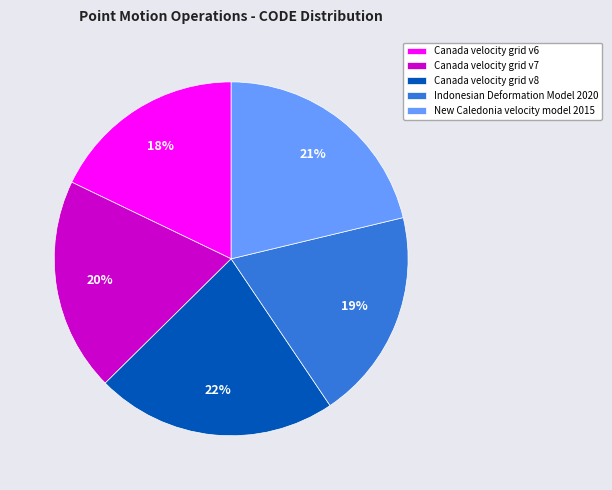

To the nearest percent, what portion does Canada velocity grid v6 represent?

18%